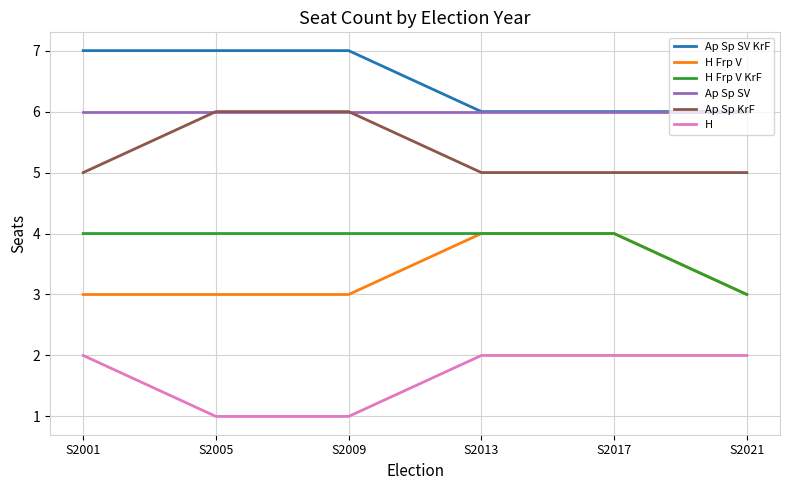

What is the minimum value for Ap Sp SV KrF?

6